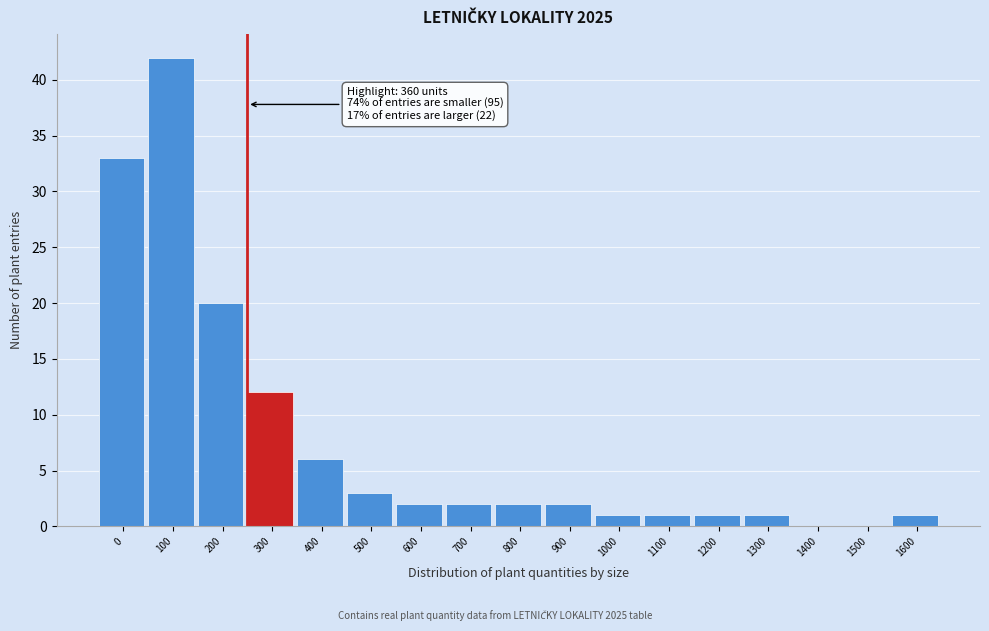

Reading left to right, what are all the values shown in this chart?

0=33	100=42	200=20	300=12	400=6	500=3	600=2	700=2	800=2	900=2	1000=1	1100=1	1200=1	1300=1	1400=0	1500=0	1600=1